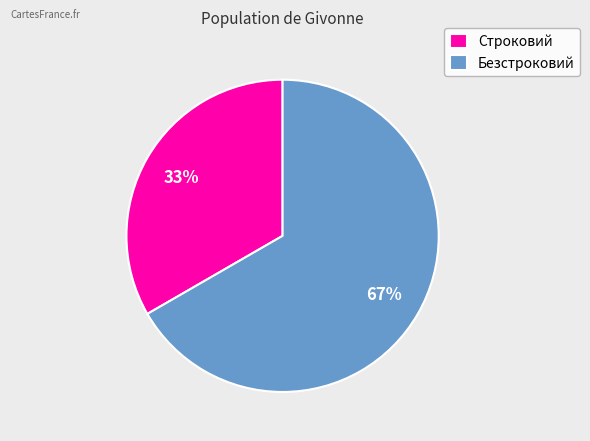

Is there any slice that represents more than half of the pie?

Yes